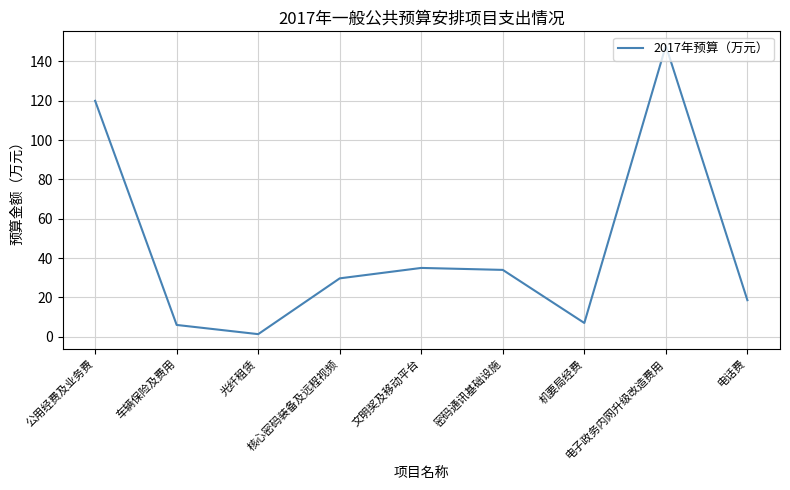

What is the maximum value shown in the chart?

148.0